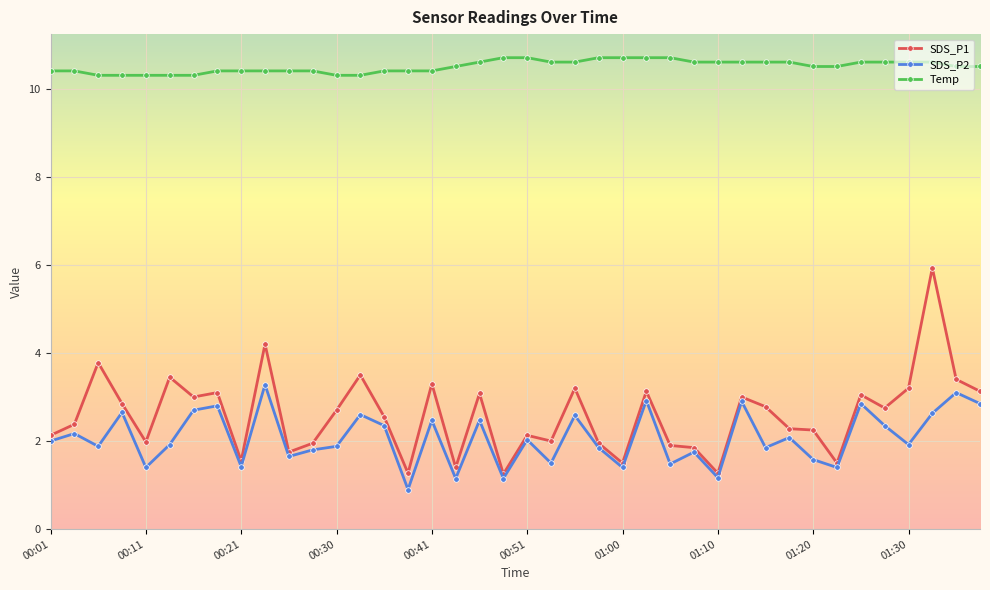

What is the value of the SDS_P1 point at the 38th from the left?

5.9